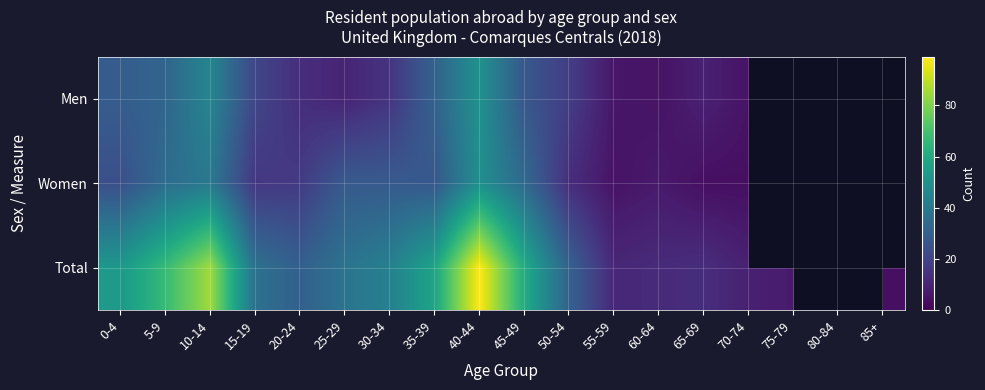

How many values in the Men series exceed 27?

5